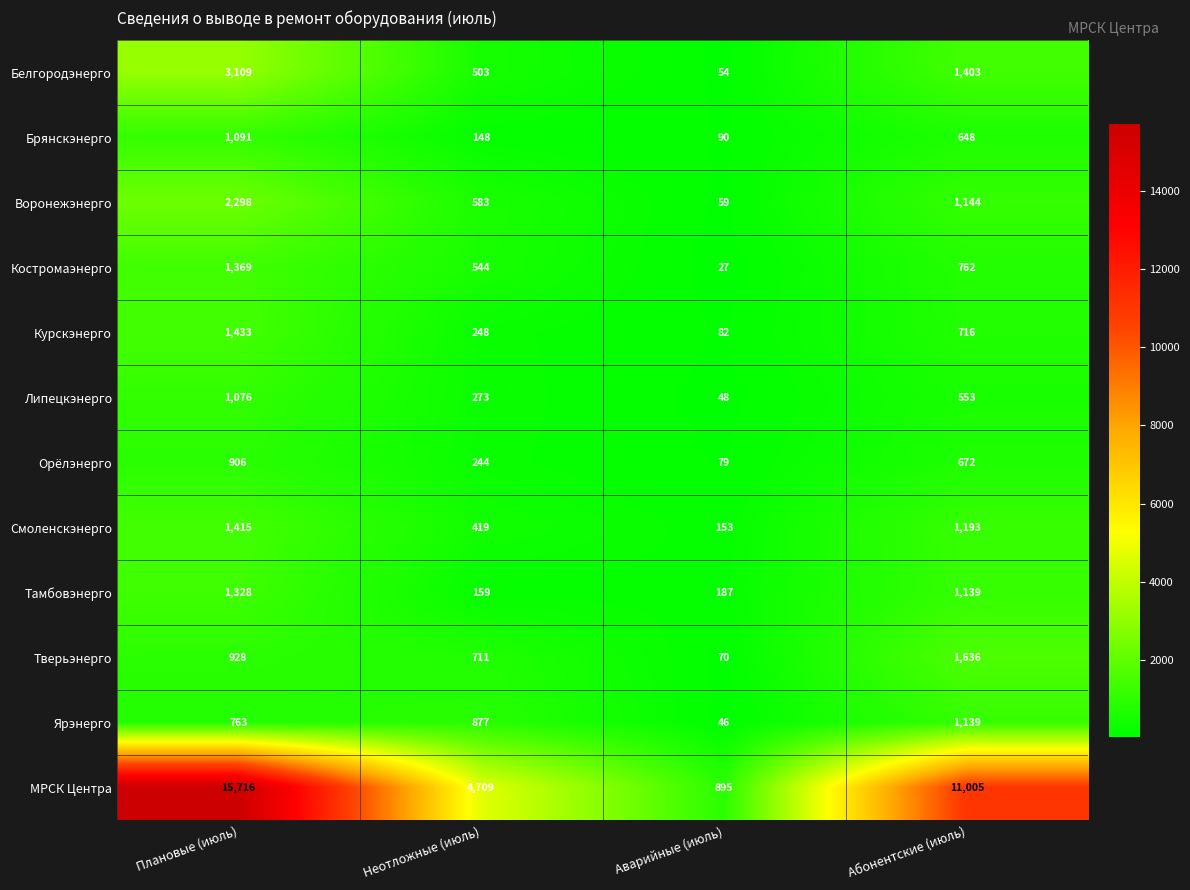

What is the difference between the maximum and minimum values in the Воронежэнерго series?

2239